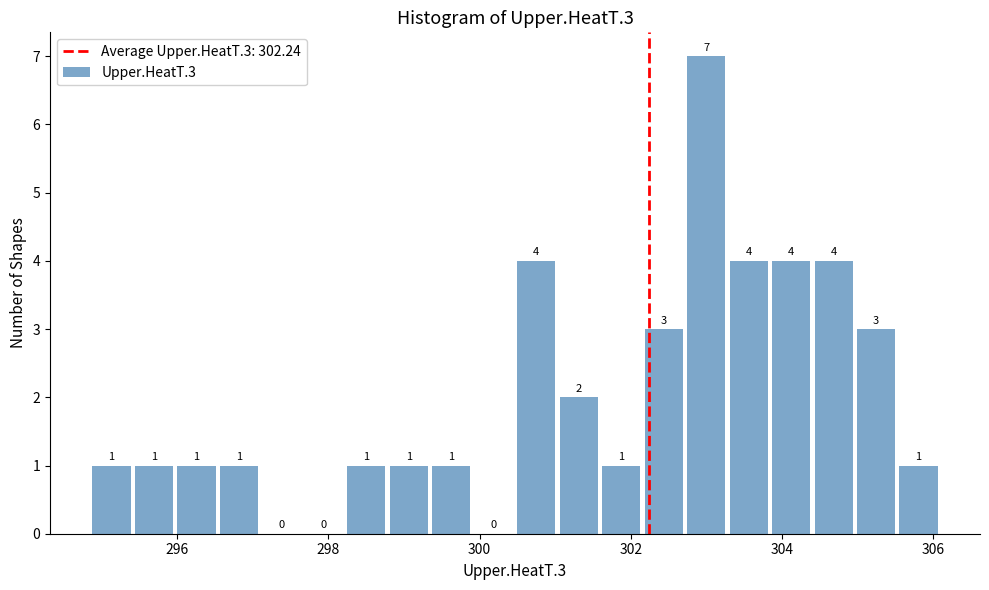

Around what value on the x-axis is the tallest bar? Give the approximate position of its centre, as read against the axis.

303.0